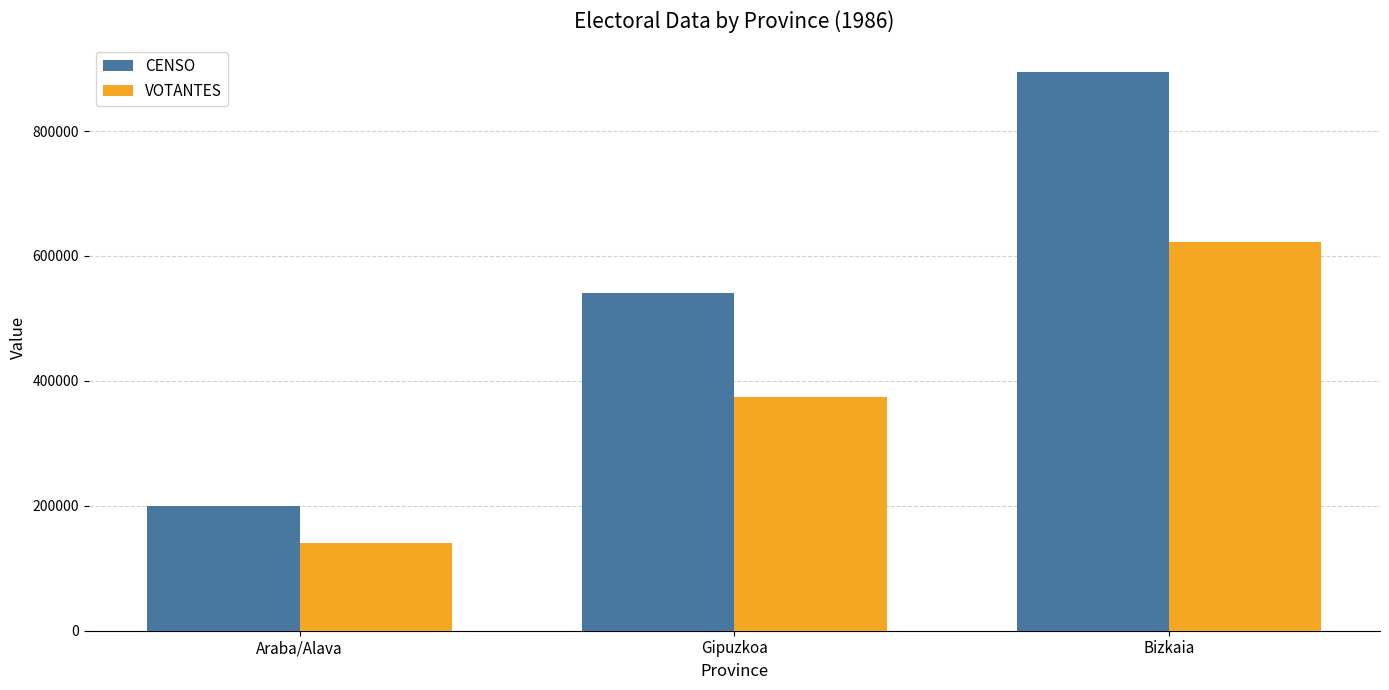

At how many categories does at least one series exceed 249057?

2